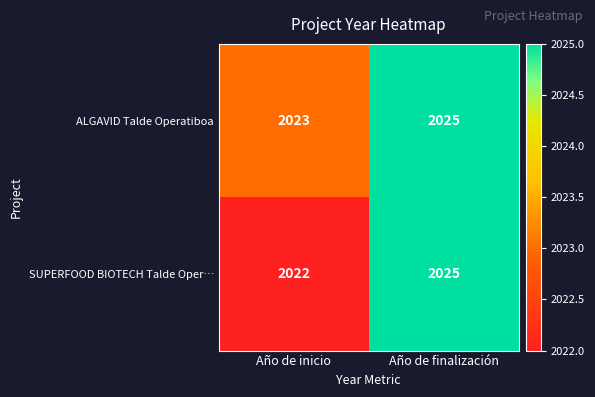

Which series has the largest total across all categories?

ALGAVID Talde Operatiboa